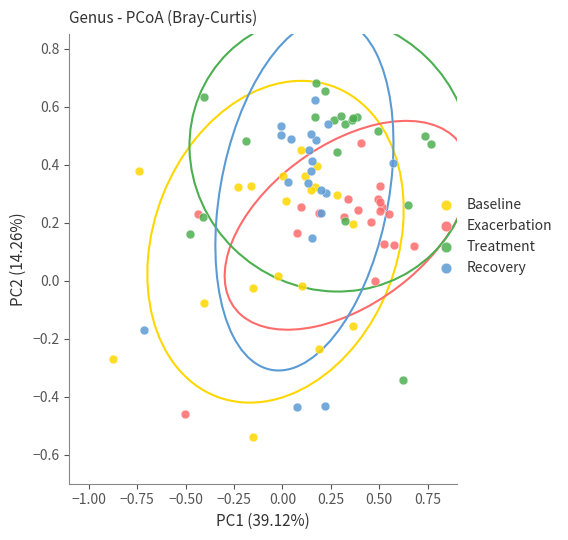

Which series contains the lowest Y value?

Baseline